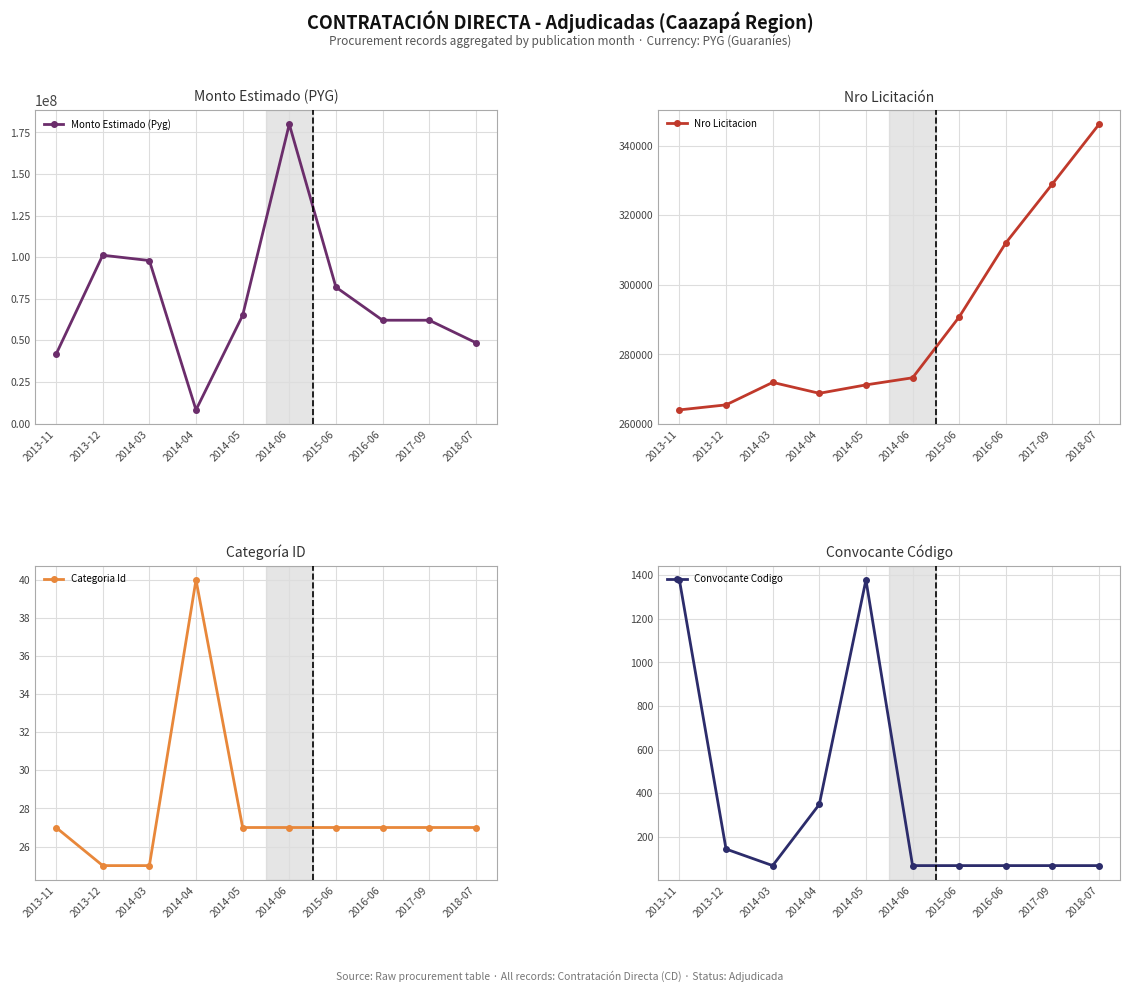

Reading right to left, transcribe all the data shown in this chart.

Monto Estimado (Pyg): 2018-07=48603010	2017-09=62120920	2016-06=62120920	2015-06=82011700	2014-06=180000000	2014-05=65000000	2014-04=8200000	2014-03=98000000	2013-12=101204000	2013-11=41703000
Nro Licitacion: 2018-07=346160	2017-09=329027	2016-06=312050	2015-06=290778	2014-06=273285	2014-05=271243	2014-04=268825	2014-03=271960	2013-12=265502	2013-11=264059
Categoria Id: 2018-07=27	2017-09=27	2016-06=27	2015-06=27	2014-06=27	2014-05=27	2014-04=40	2014-03=25	2013-12=25	2013-11=27
Convocante Codigo: 2018-07=68	2017-09=68	2016-06=68	2015-06=68	2014-06=68	2014-05=1379	2014-04=349	2014-03=68	2013-12=144	2013-11=1379